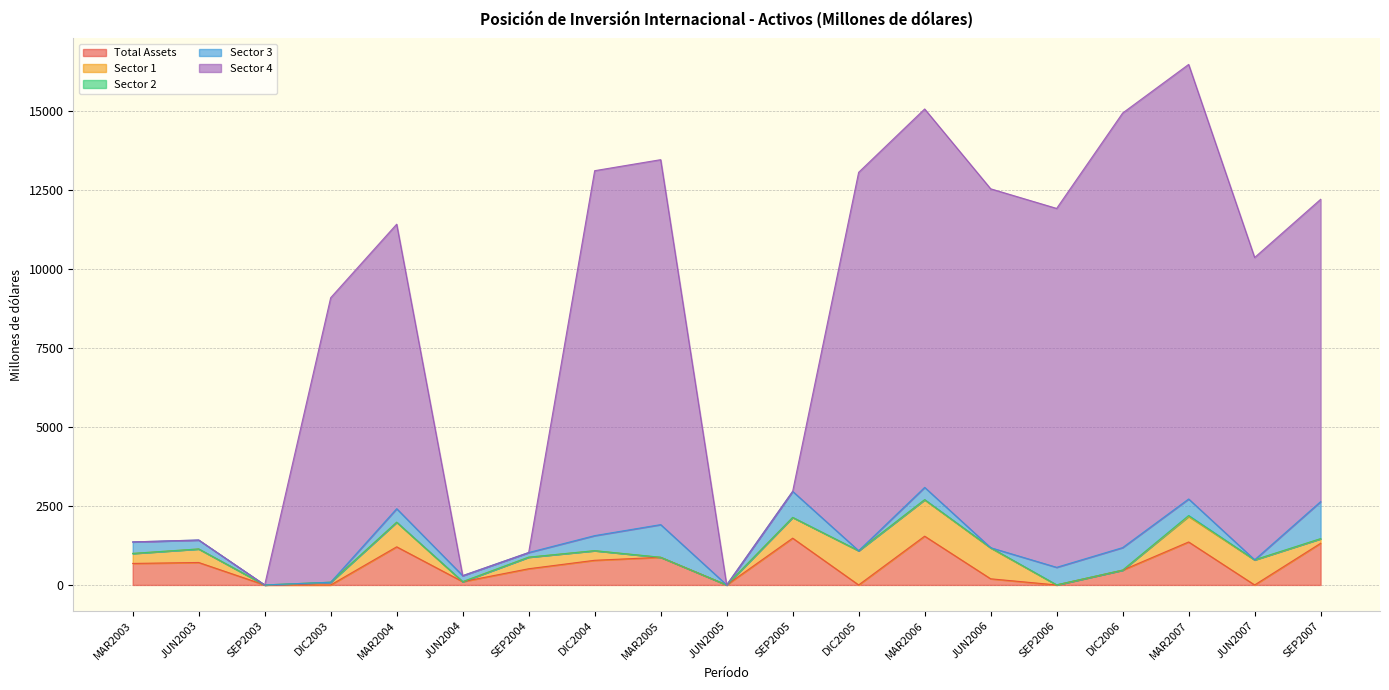

What is the total value across all series at JUN2004?

208.7